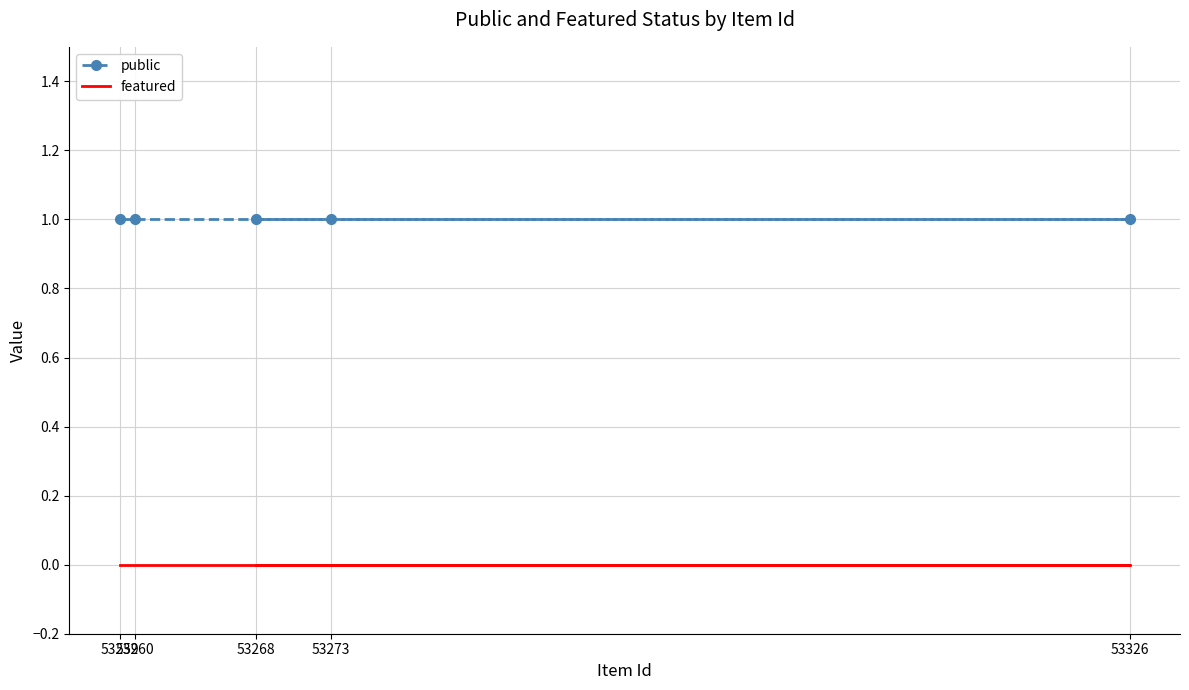

What is the sum of the public values at 53268 and 53273?

2